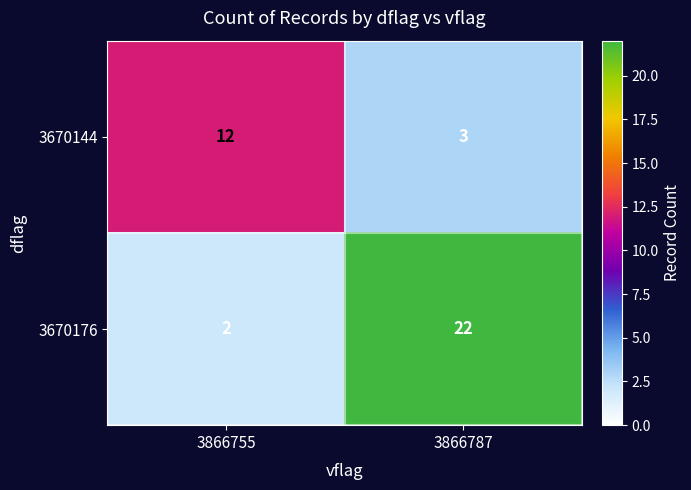

Which series has the widest spread of values?

3670176